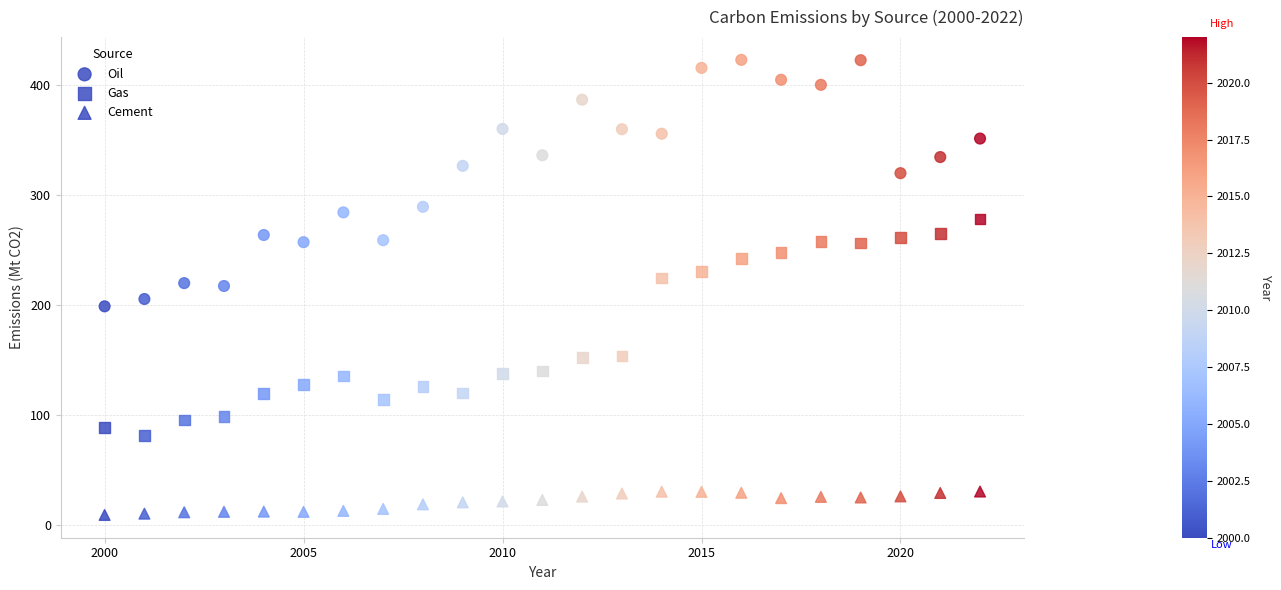

How many points are shown in the scatter plot?

69